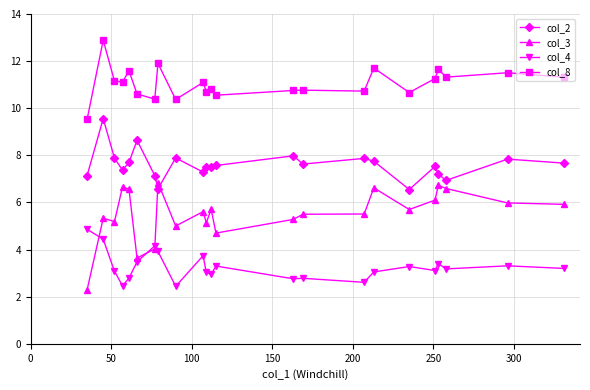

At how many categories does at least one series exceed 10?

22